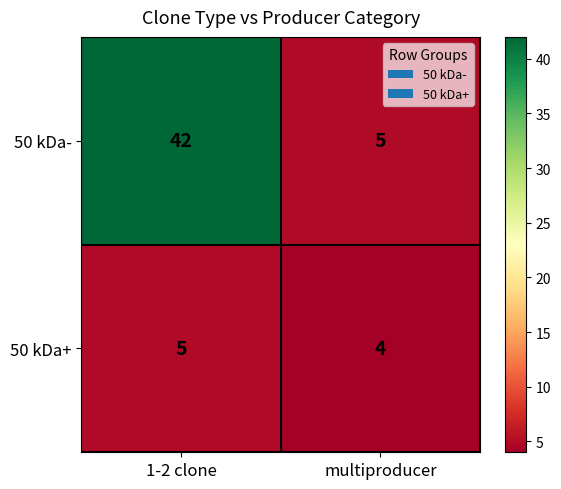

What is the sum of all 50 kDa+ values?

9